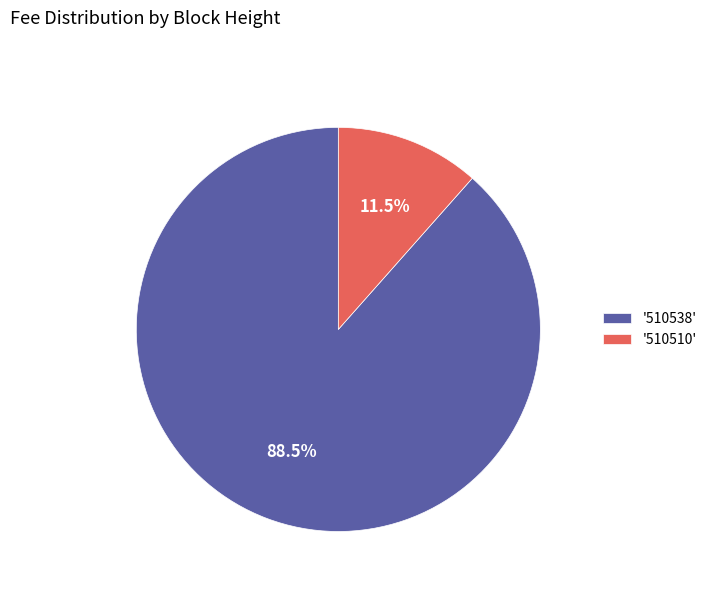

Which category has the biggest portion of the pie?

'510538'